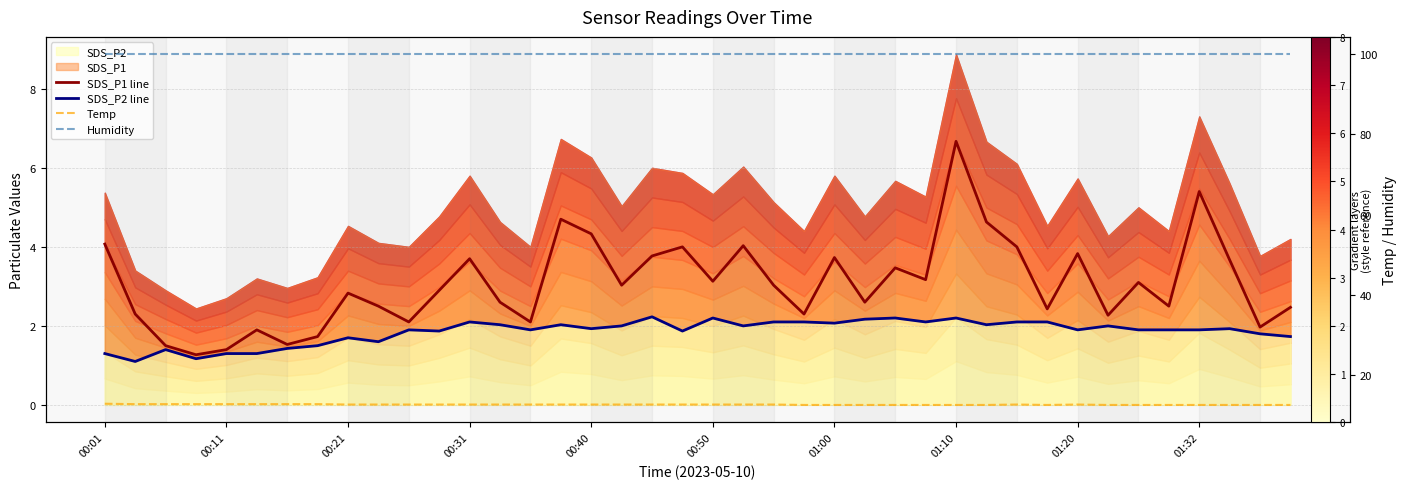

What position from the left is 39?

40